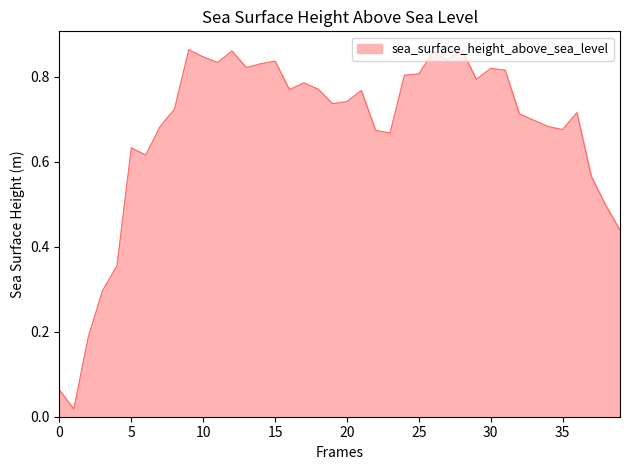

What is the greatest value displayed?

0.9